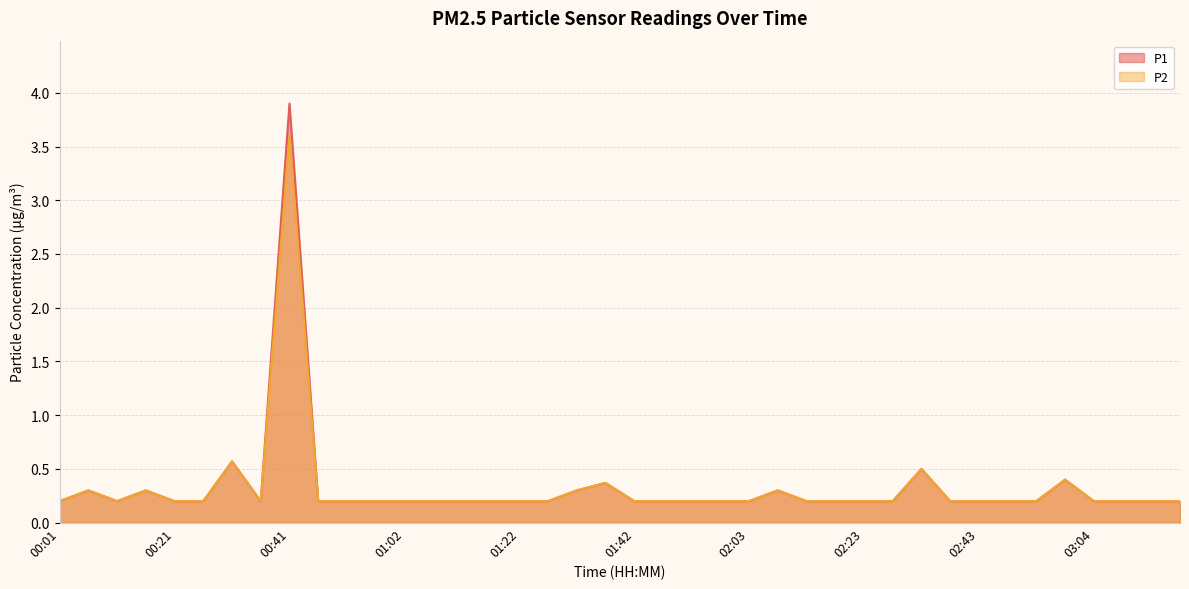

Between 01:22 and 03:14, which is larger?

01:22